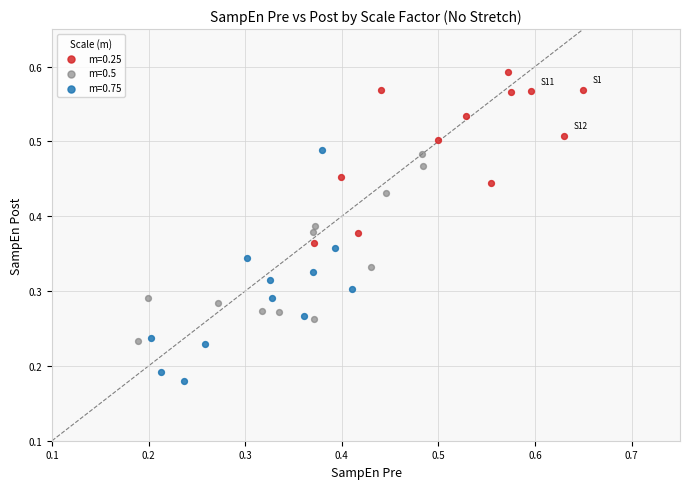

Which series contains the highest Y value?

m=0.25